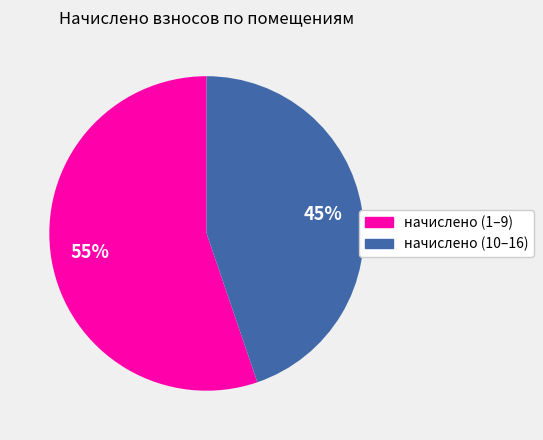

To the nearest percent, what is the average slice percentage?

50%